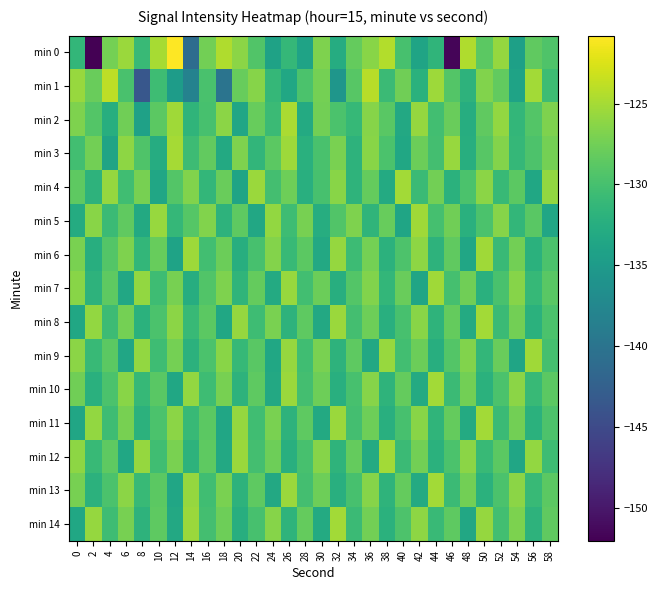

At 14, list the series in order from smallest to largest.

min 0, min 1, min 7, min 9, min 12, min 2, min 8, min 11, min 3, min 5, min 4, min 10, min 13, min 14, min 6